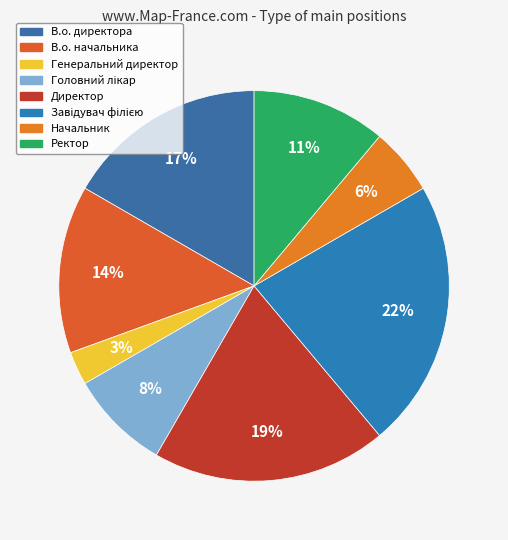

Is there a majority slice in this chart?

No